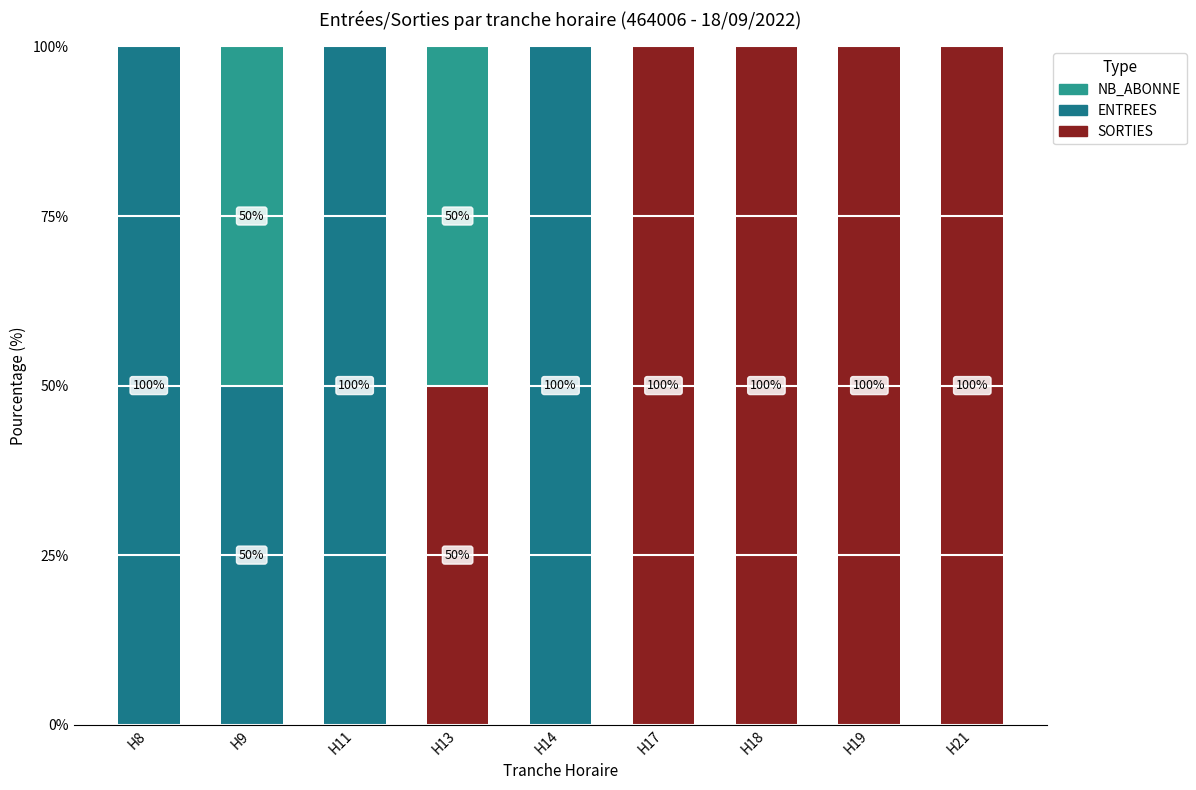

List the labels in order of SORTIES value, smallest first.

H8, H9, H11, H14, H13, H17, H18, H19, H21